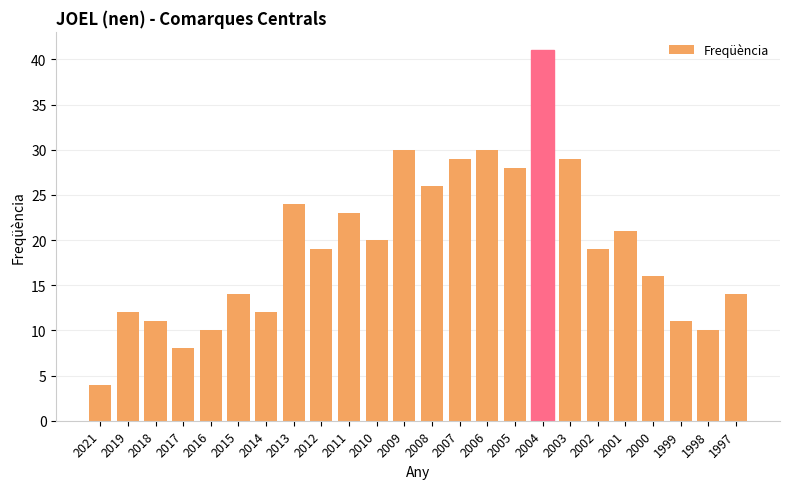

Does the chart contain stacked bars?

No